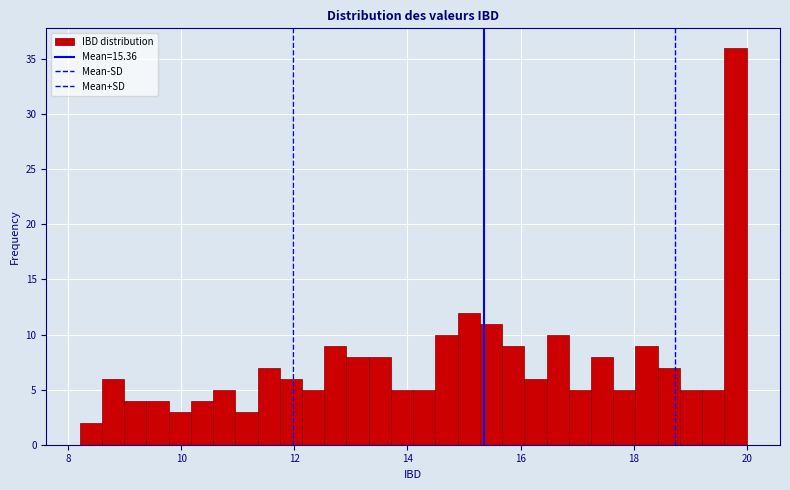

Around what value on the x-axis is the tallest bar? Give the approximate position of its centre, as read against the axis.

19.8